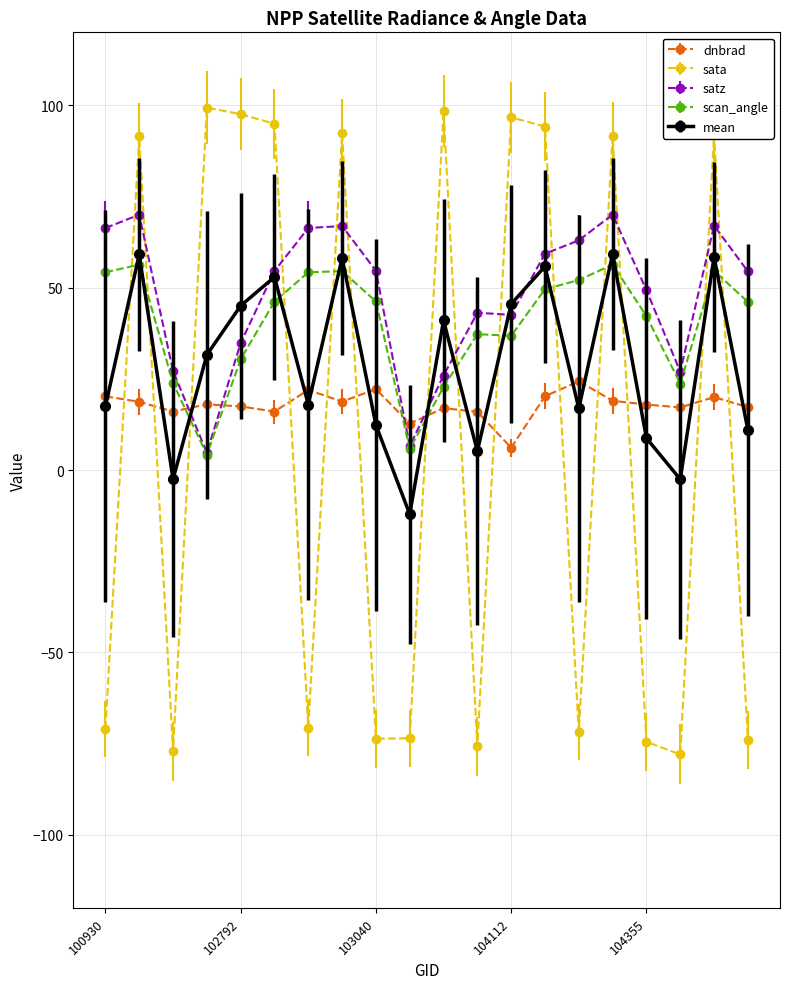

What is the maximum value shown in the chart?

99.4